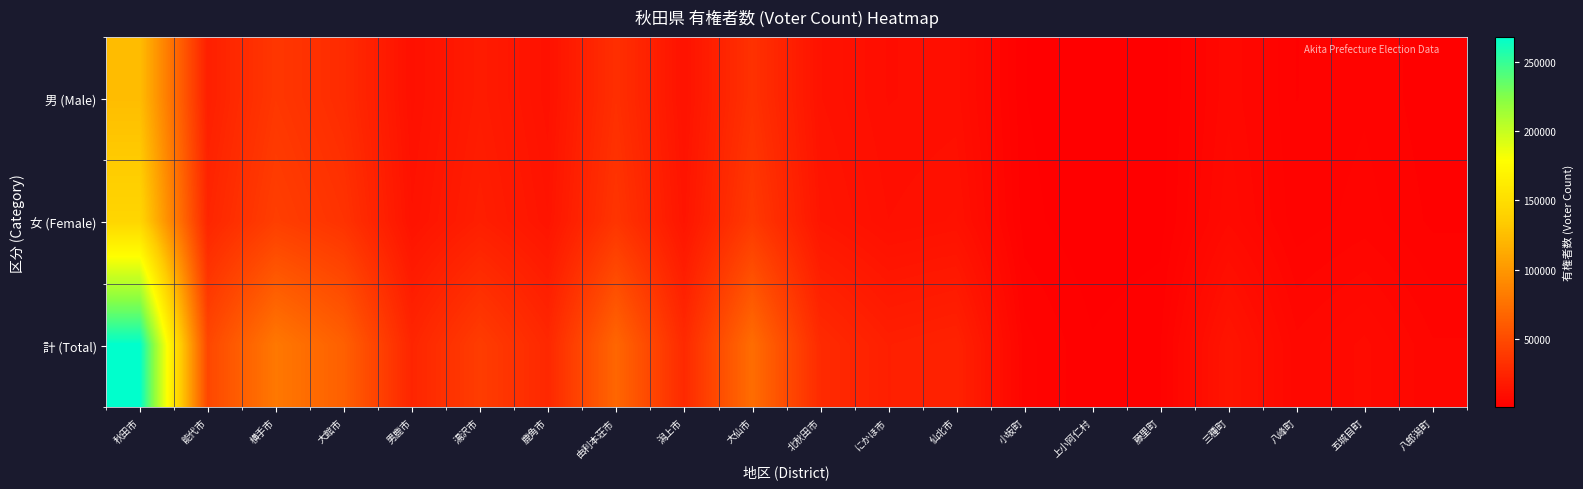

Reading left to right, transcribe all the data shown in this chart.

男 (Male): 秋田市=124440	能代市=21860	横手市=37401	大館市=29673	男鹿市=12139	湯沢市=19398	鹿角市=12875	由利本荘市=32221	潟上市=13436	大仙市=33623	北秋田市=13610	にかほ市=10334	仙北市=10895	小坂町=2123	上小阿仁村=1046	藤里町=1477	三種町=7020	八峰町=3101	五城目町=3995	八郎潟町=2455
女 (Female): 秋田市=143184	能代市=25959	横手市=42294	大館市=34436	男鹿市=13711	湯沢市=21558	鹿角市=14673	由利本荘市=35957	潟上市=15223	大仙市=38912	北秋田市=15637	にかほ市=11471	仙北市=12696	小坂町=2502	上小阿仁村=1167	藤里町=1602	三種町=8148	八峰町=3494	五城目町=4651	八郎潟町=2897
計 (Total): 秋田市=267624	能代市=47819	横手市=79695	大館市=64109	男鹿市=25850	湯沢市=40956	鹿角市=27548	由利本荘市=68178	潟上市=28659	大仙市=72535	北秋田市=29247	にかほ市=21805	仙北市=23591	小坂町=4625	上小阿仁村=2213	藤里町=3079	三種町=15168	八峰町=6595	五城目町=8646	八郎潟町=5352